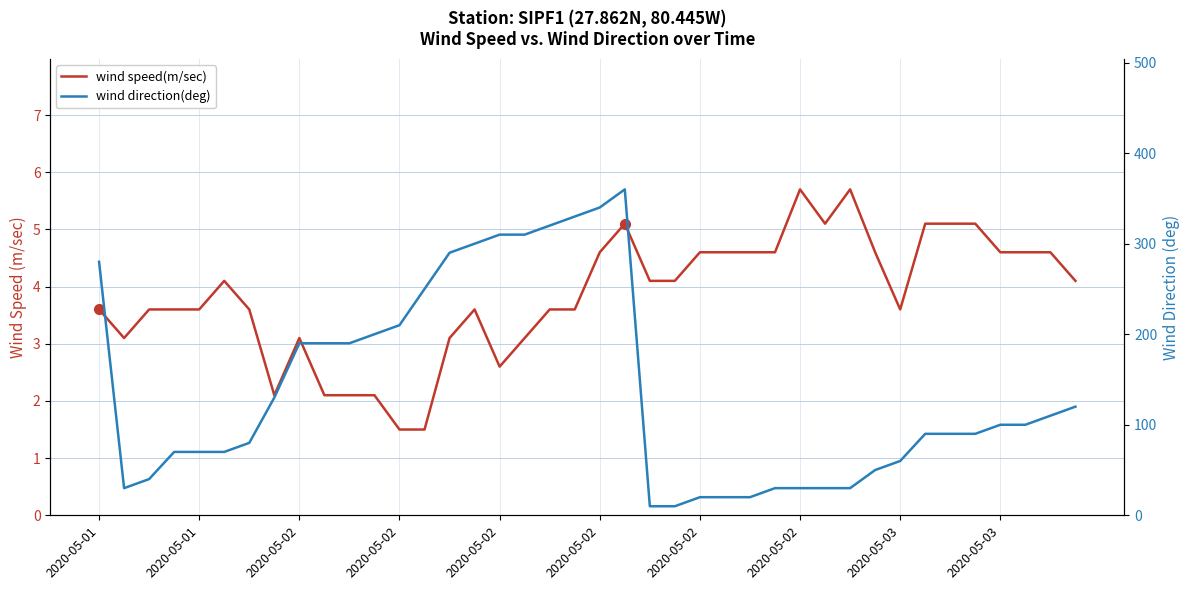

Between 2020-05-03 and 11, which series saw the biggest shift?

wind direction(deg)